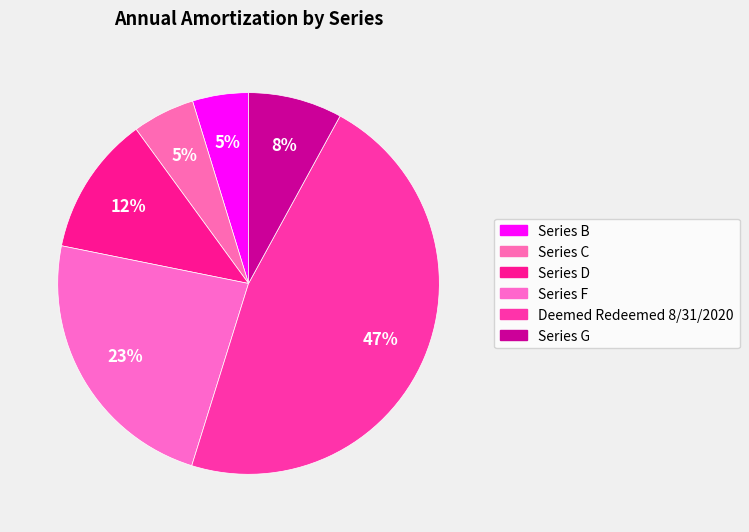

True or false: Series B accounts for 5% of the total.

True